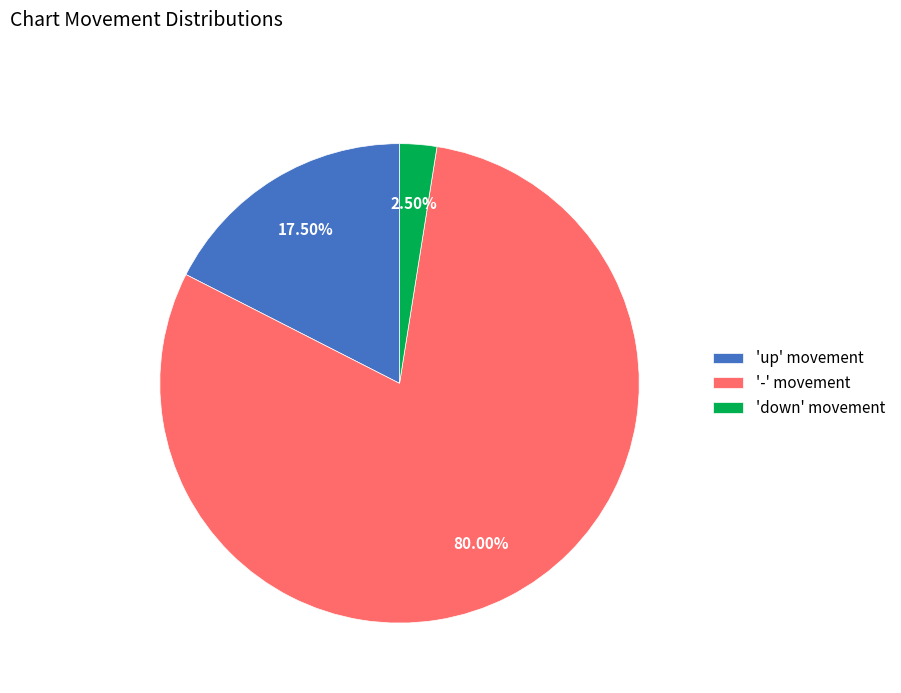

Do 'down' movement and '-' movement together represent more than half of the pie?

Yes